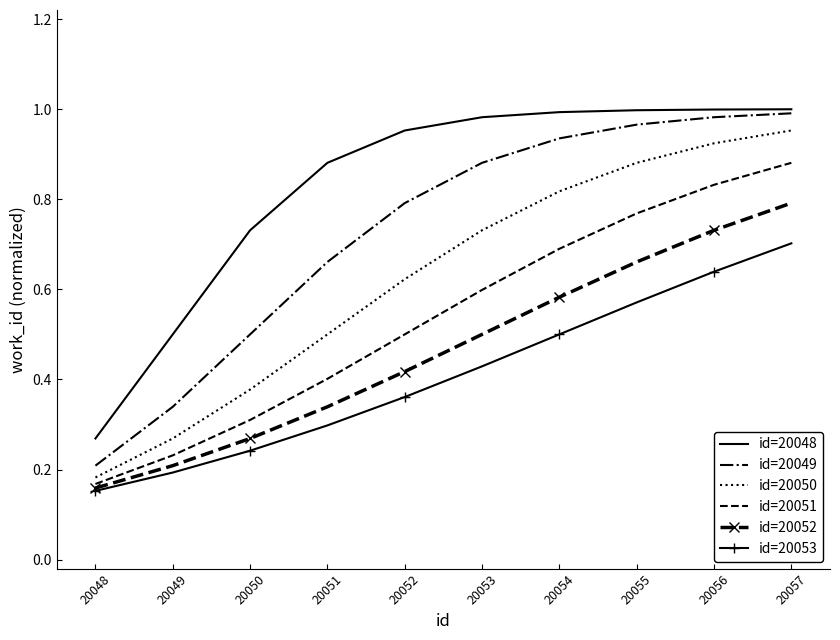

Which series has the largest total across all categories?

id=20048